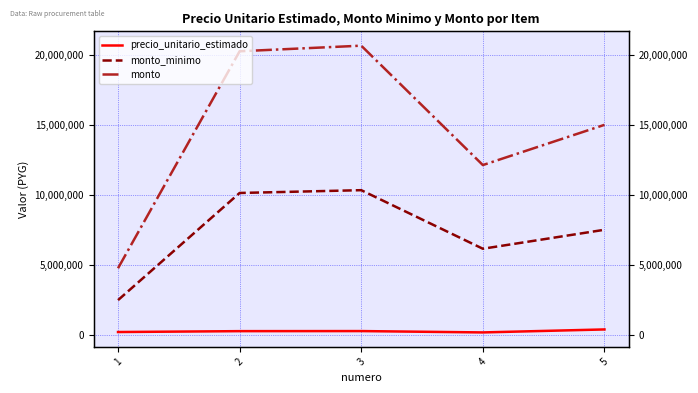

Rank the series by their average value, from lowest to highest.

precio_unitario_estimado, monto_minimo, monto